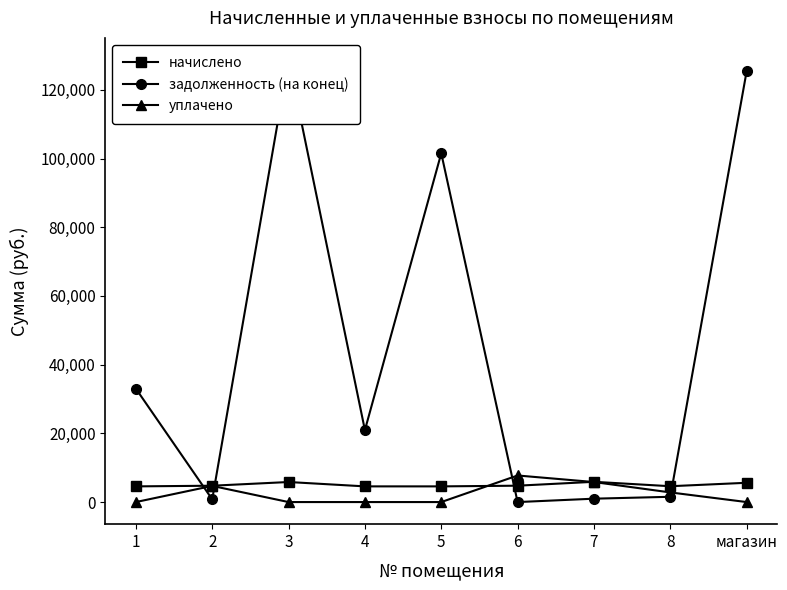

Is the value of задолженность (на конец) at 7 greater than the value of уплачено at 3?

Yes